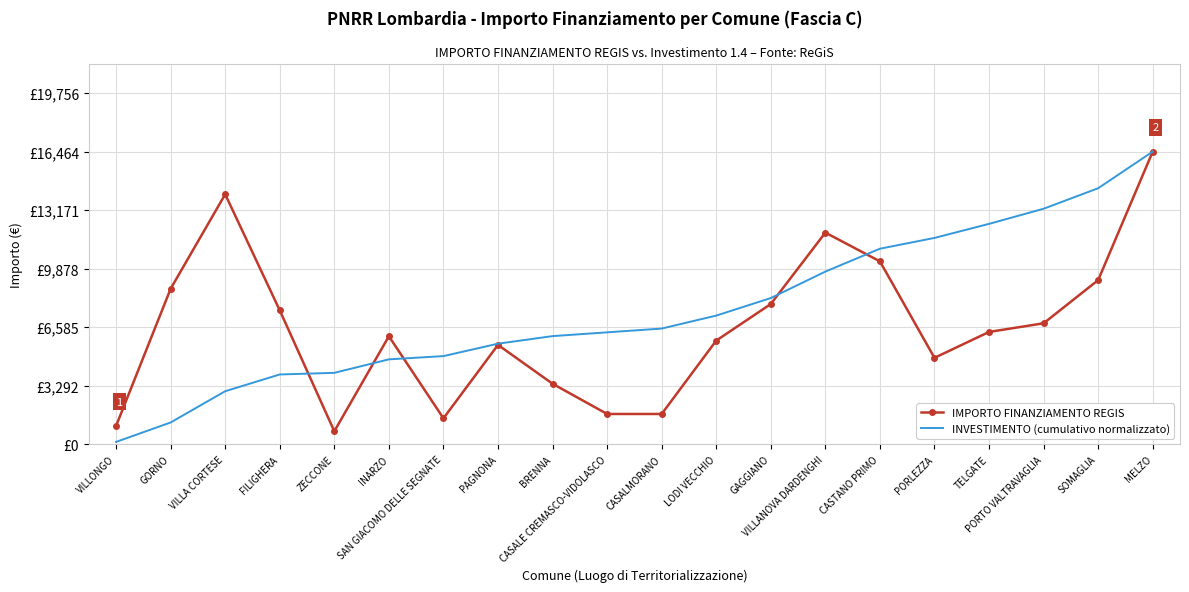

Where is INVESTIMENTO (cumulativo normalizzato) nearest to the value 8296?

GAGGIANO